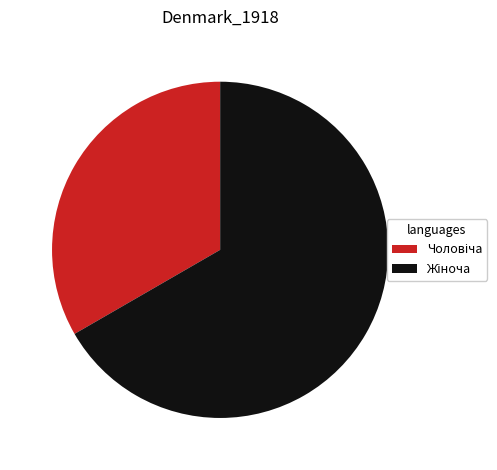

Does any single category account for the majority?

Yes